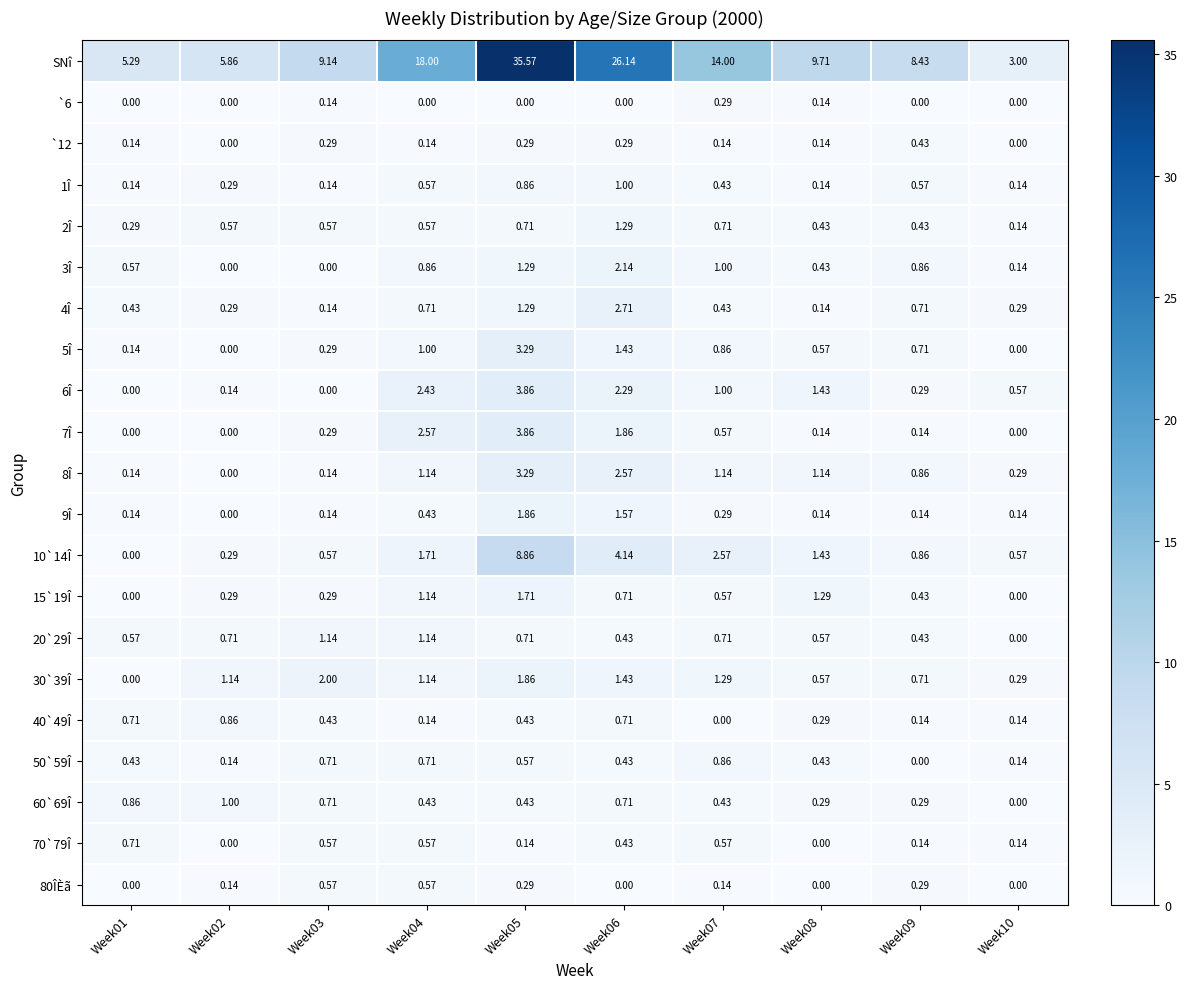

Which series has the largest total across all categories?

SNî